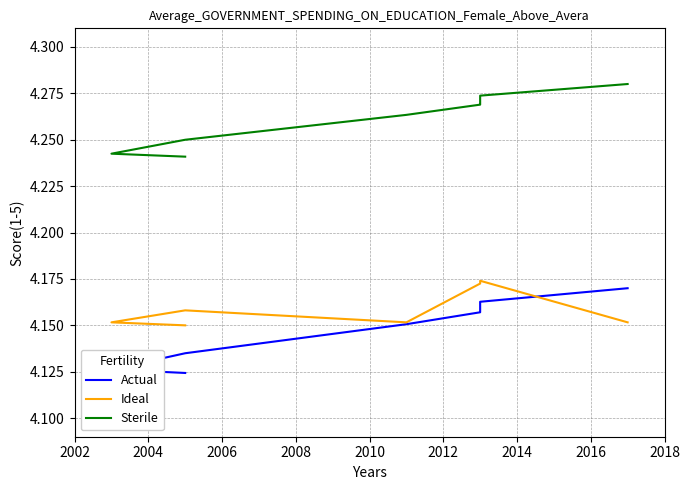

How many lines are shown in the chart?

3